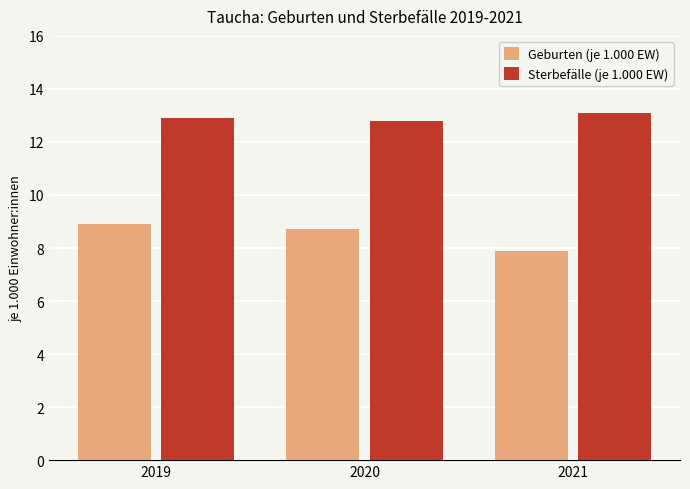

Where does the Geburten (je 1.000 EW) series first go above 8?

2019